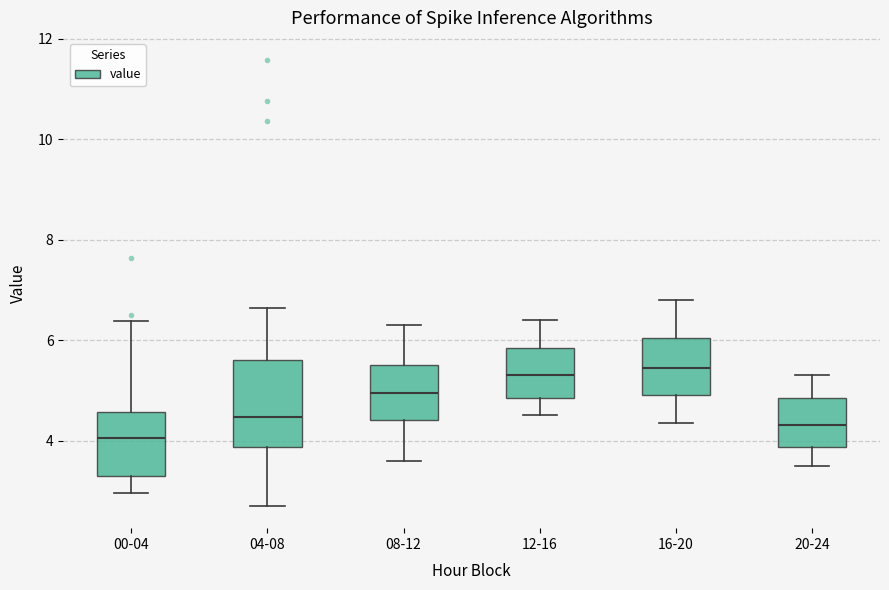

Where is the upper edge of the box for 04-08 on the y-axis? The values are not printed on the chart, so give them approximately, as read against the axis.

5.6